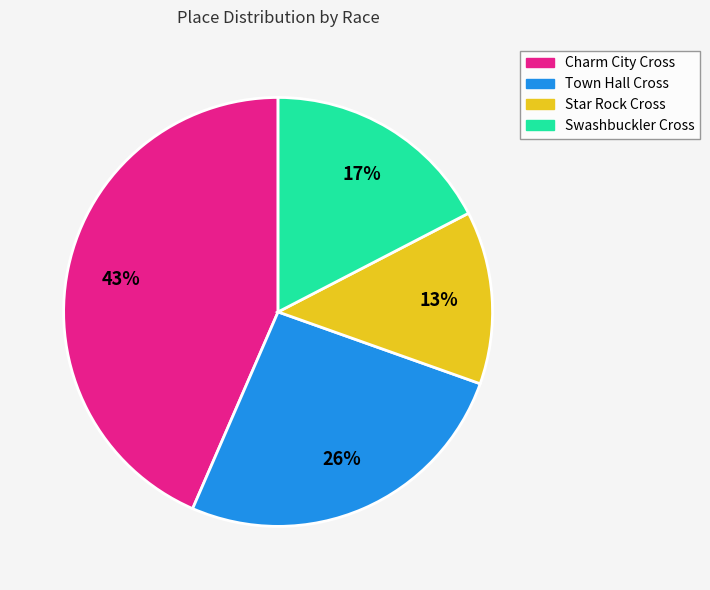

What is the ratio of the value at Town Hall Cross to the value at Star Rock Cross?

2.0